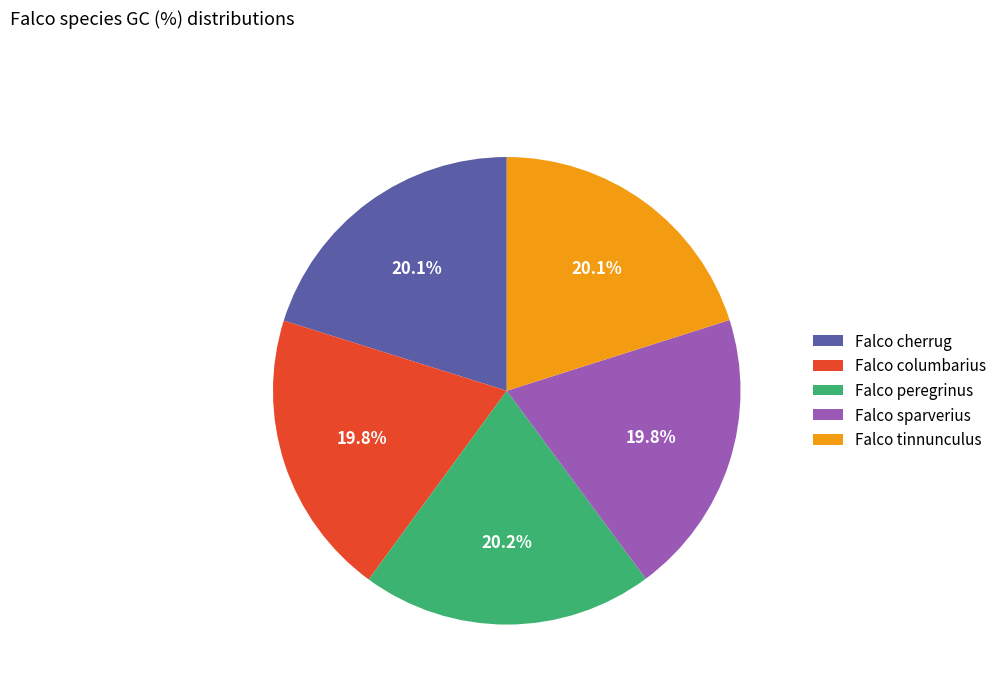

How many segments does this pie chart have?

5